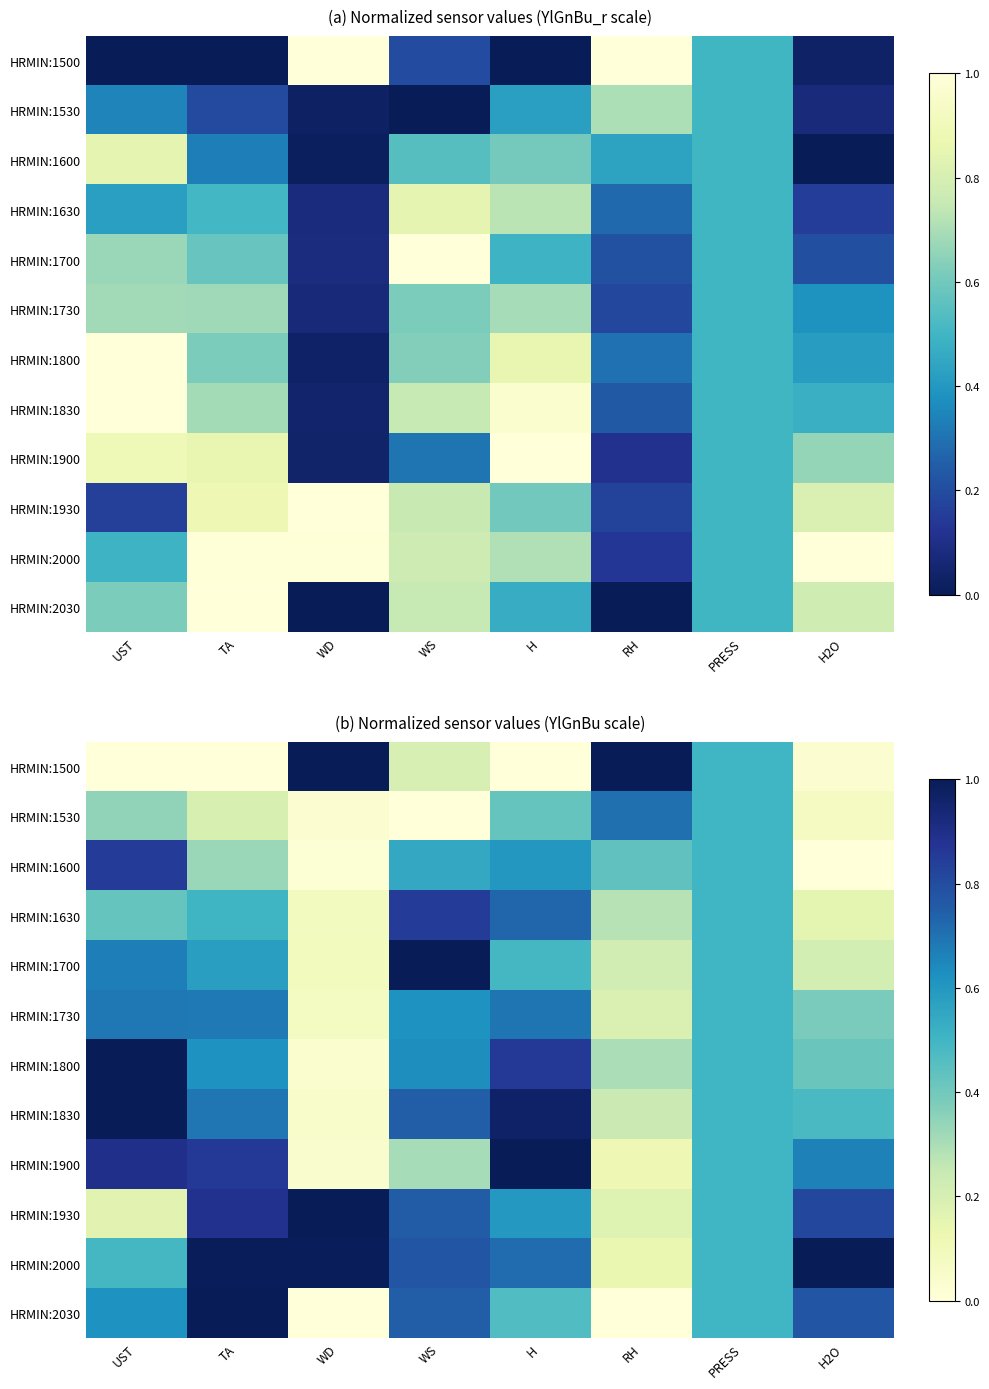

Rank the series by their maximum value, from lowest to highest.

HRMIN:1730, HRMIN:1530, HRMIN:1630, HRMIN:1600, HRMIN:1800, HRMIN:1930, HRMIN:1500, HRMIN:1700, HRMIN:1830, HRMIN:1900, HRMIN:2000, HRMIN:2030